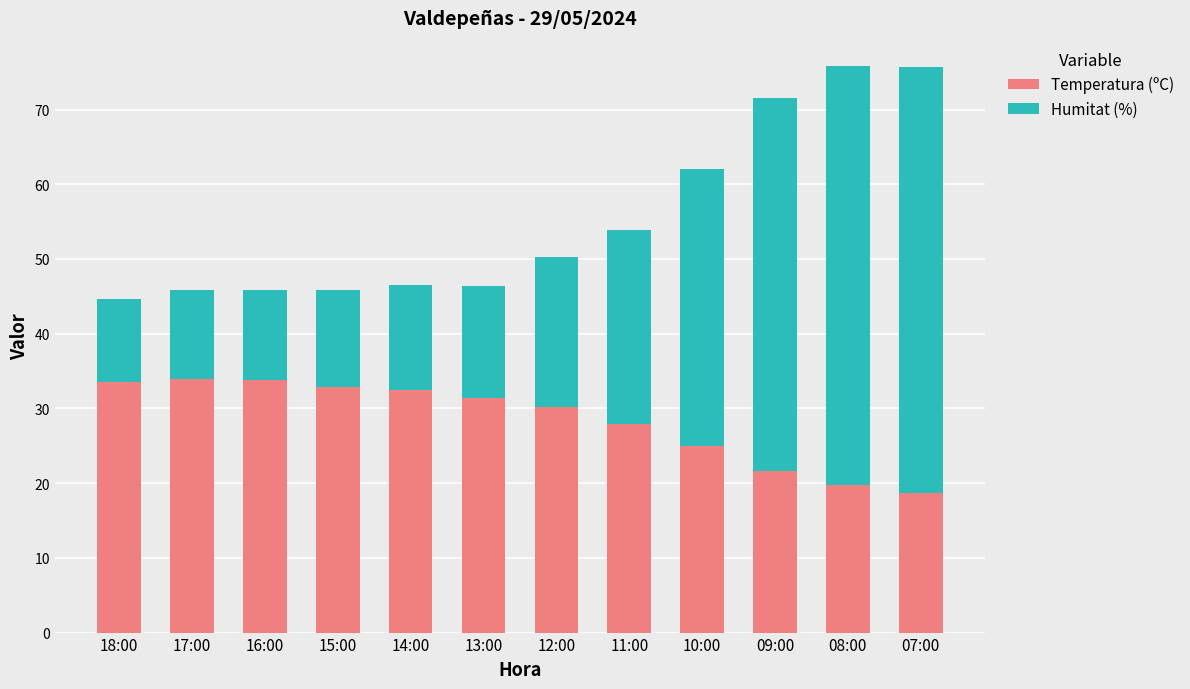

What is the difference between the Temperatura (ºC) values at 14:00 and 10:00?

7.5